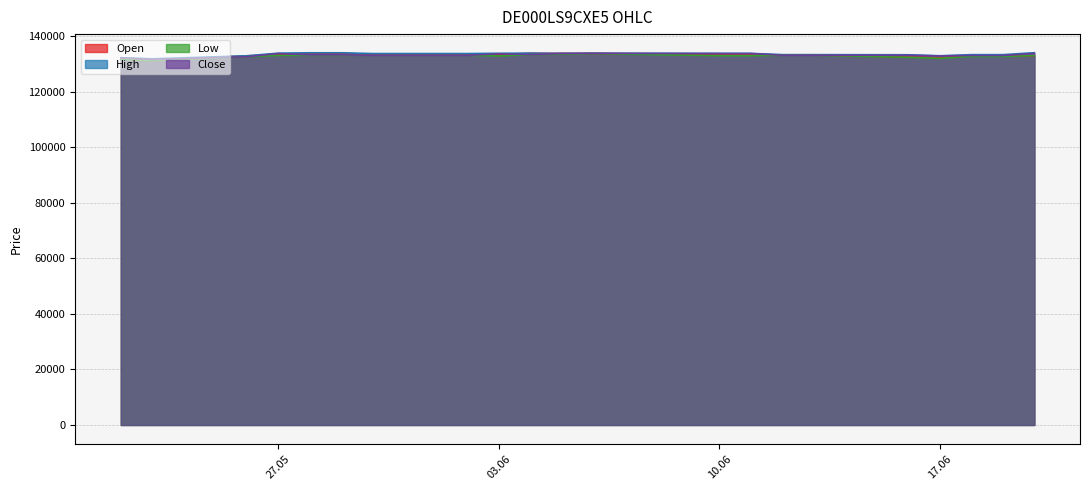

How many values in the High series exceed 133816?

10